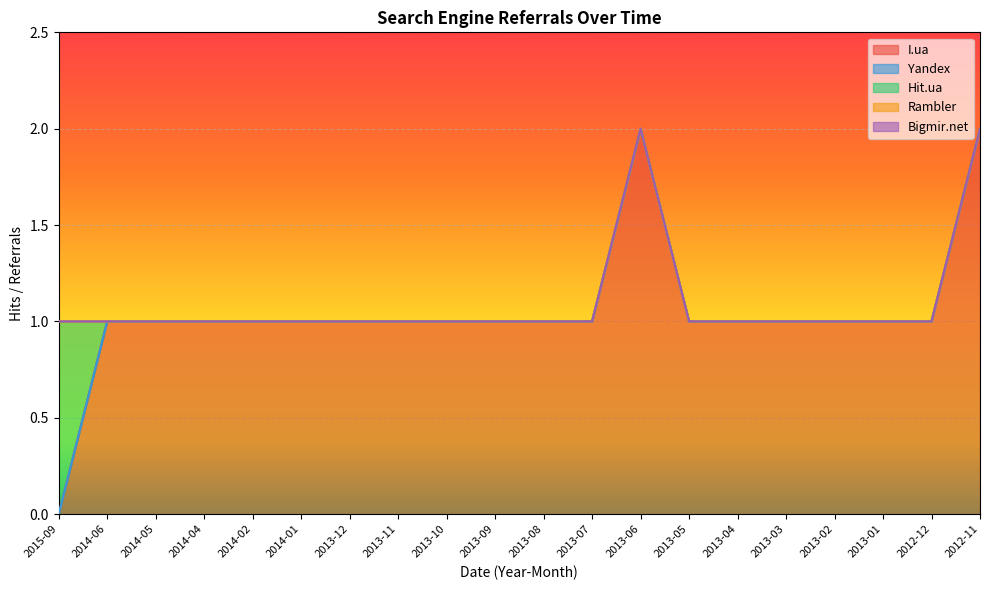

How many intersections are there between Hit.ua and I.ua?

1